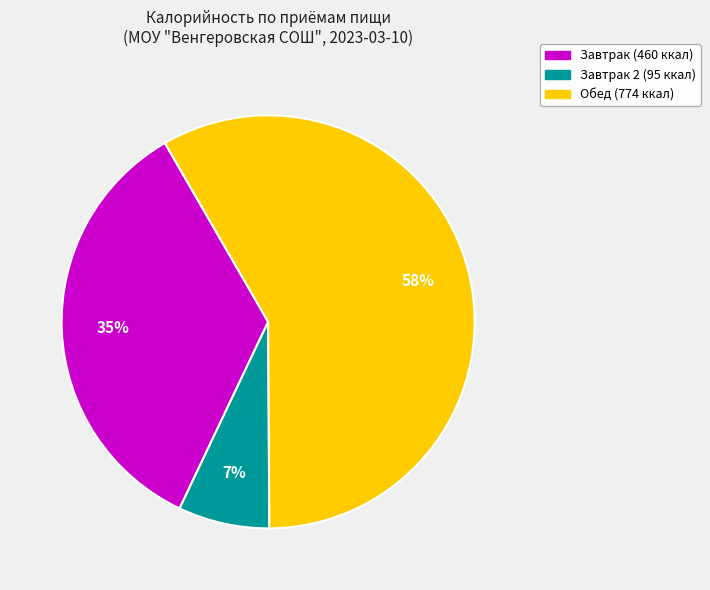

To the nearest percent, what is the difference between the largest and smallest slice percentages?

51%